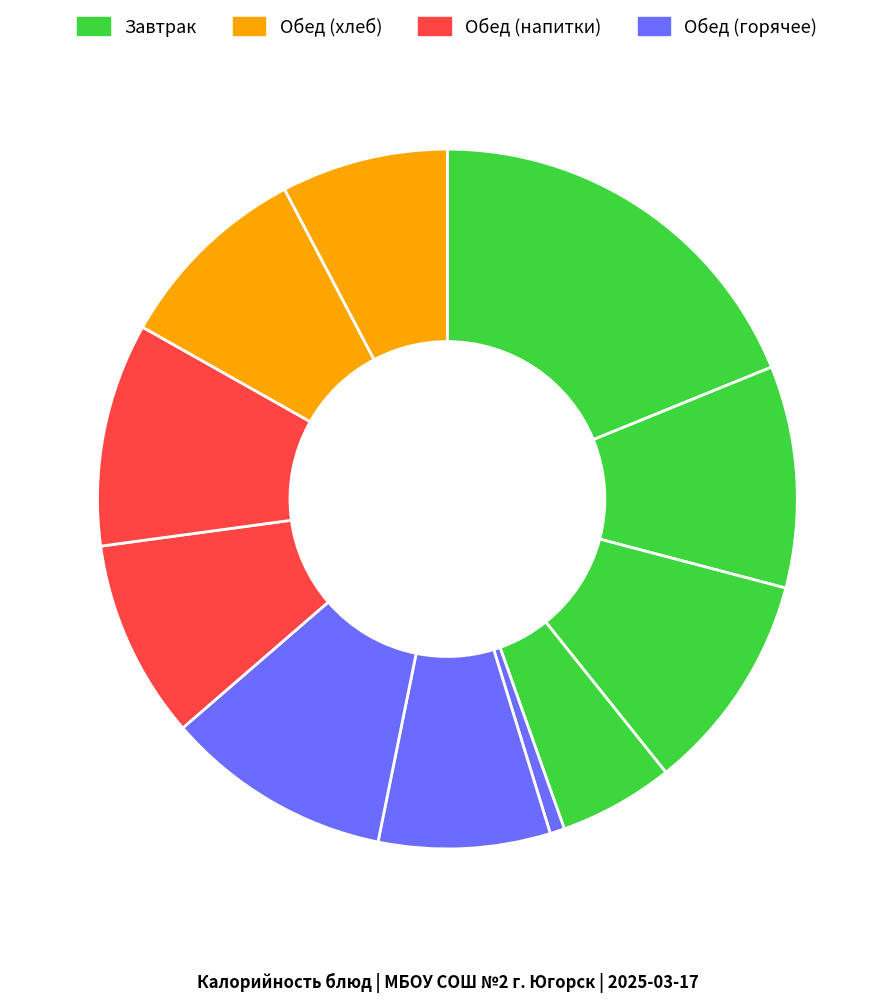

To the nearest percent, what is the difference between the largest and smallest slice percentages?

18%